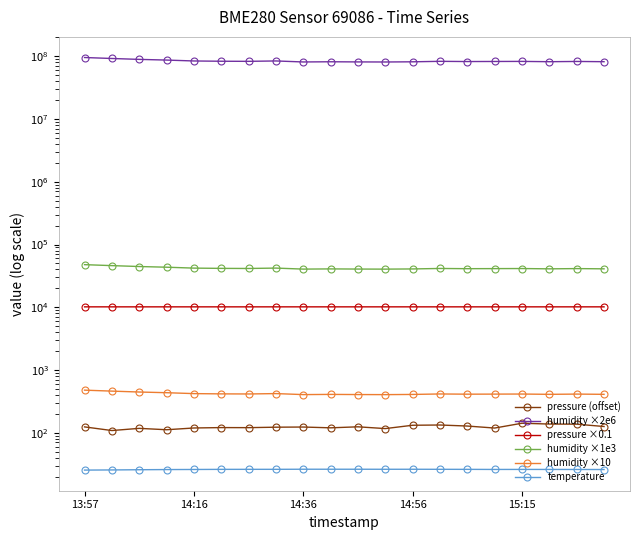

What is the sum of all humidity ×2e6 values?

1682480000.0